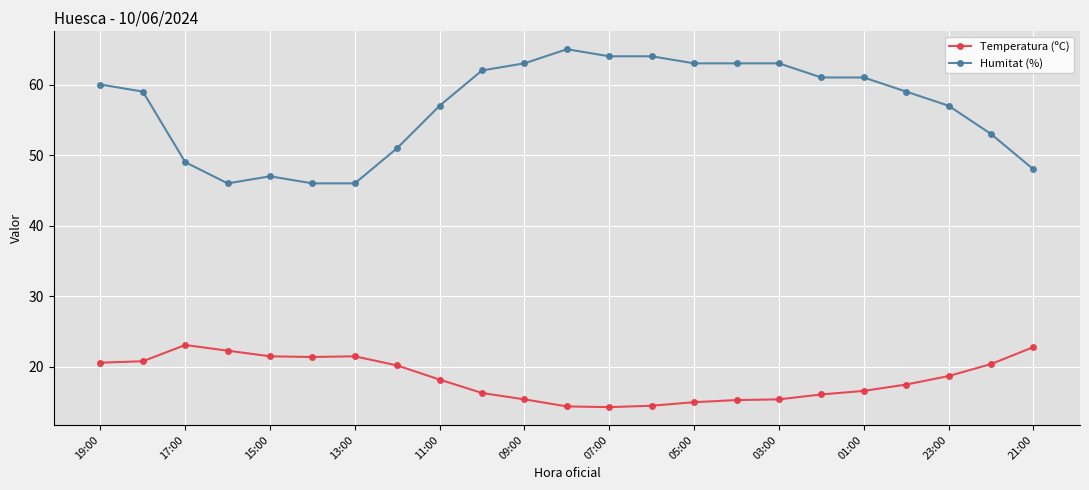

List the series in order of their overall mean, highest first.

Humitat (%), Temperatura (ºC)